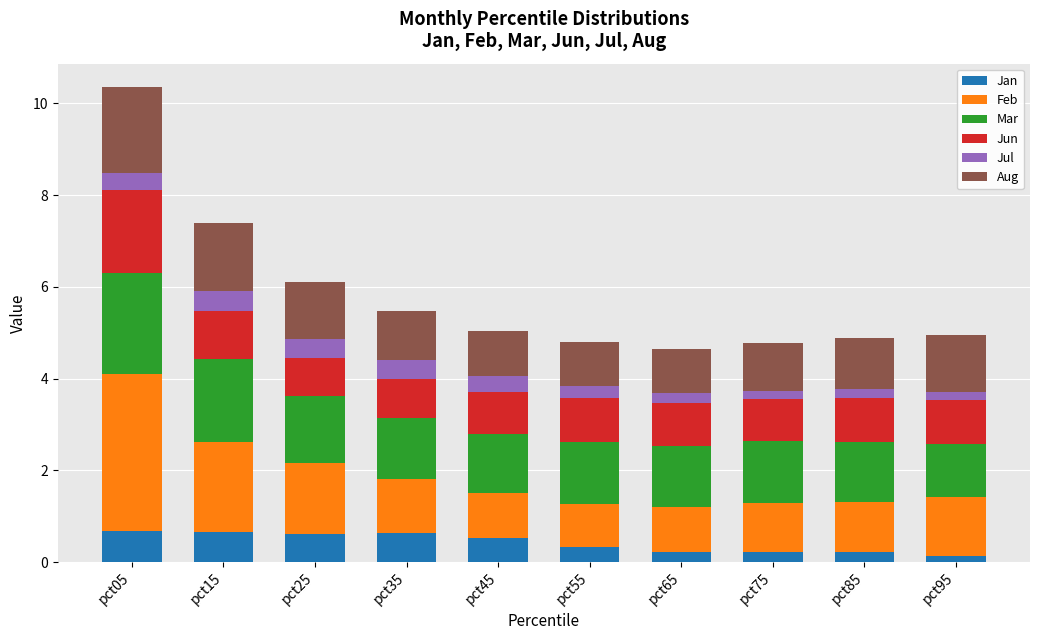

What is the sum of the Jan values at pct15 and pct25?

1.3